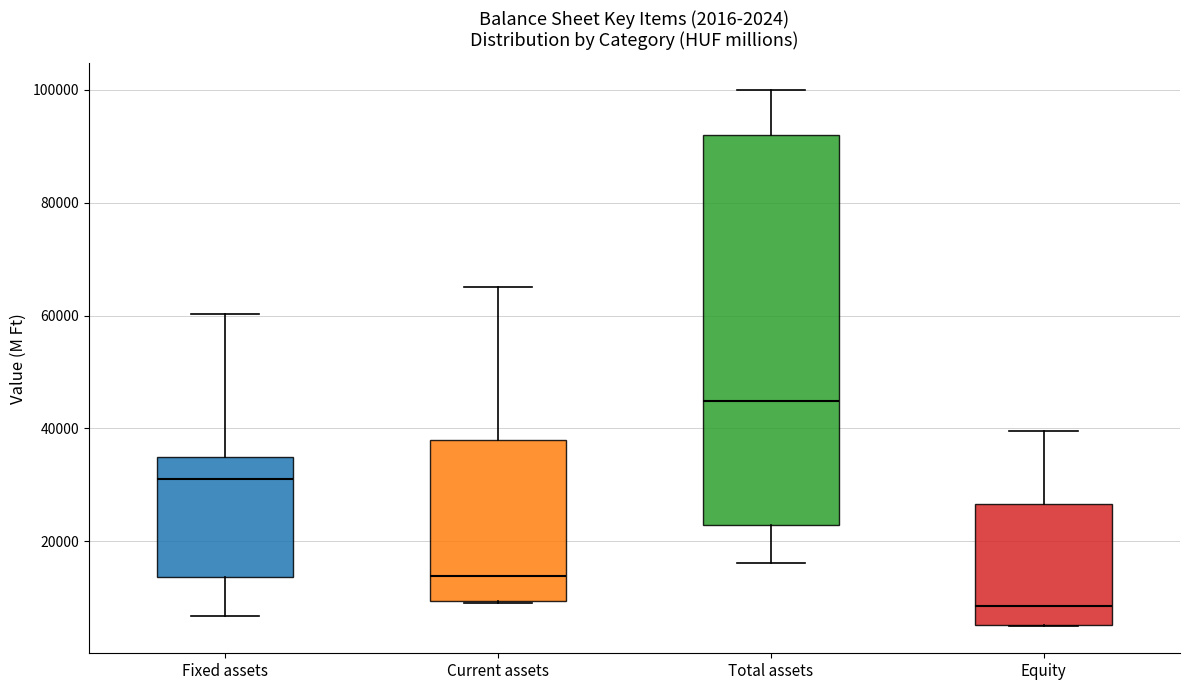

Which box has the highest median line?

Total assets